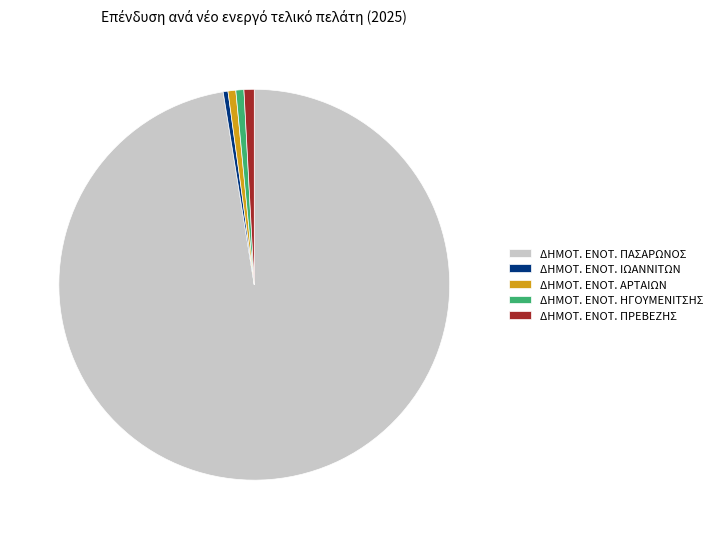

How many slices are in this pie chart?

5